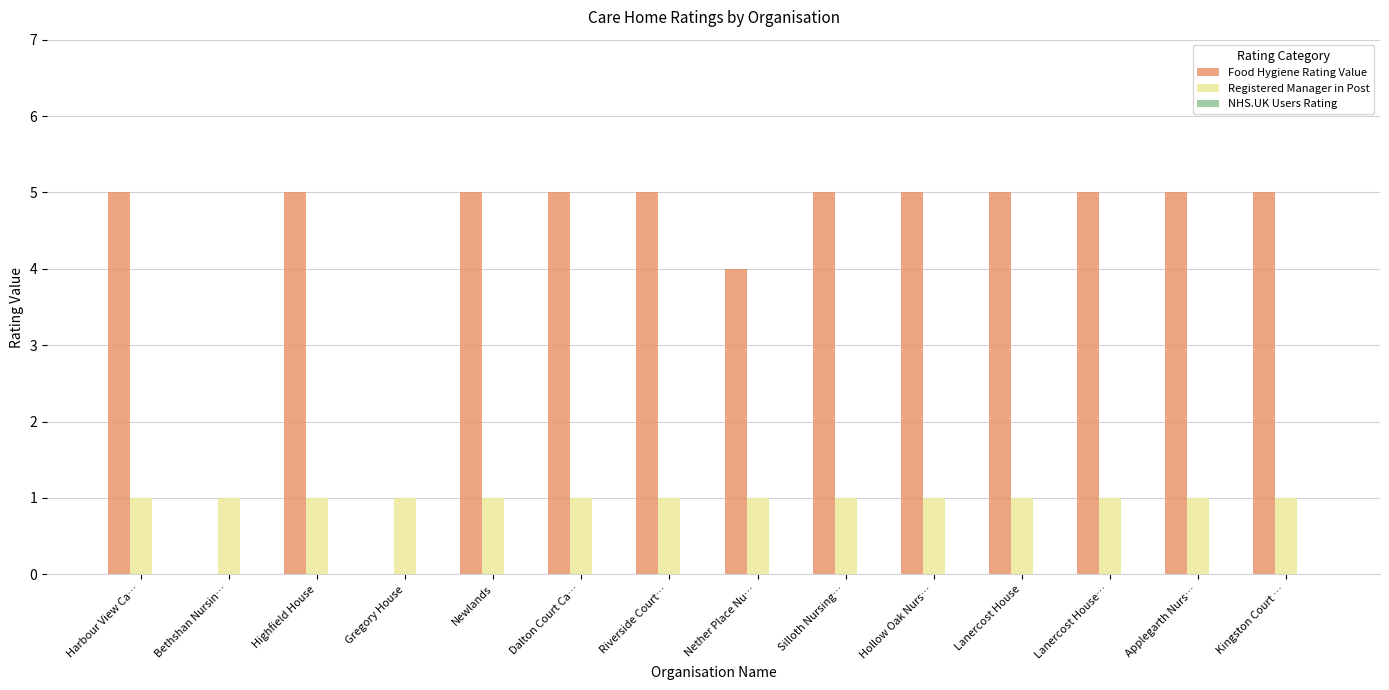

What is the sum of all Registered Manager in Post values?

14